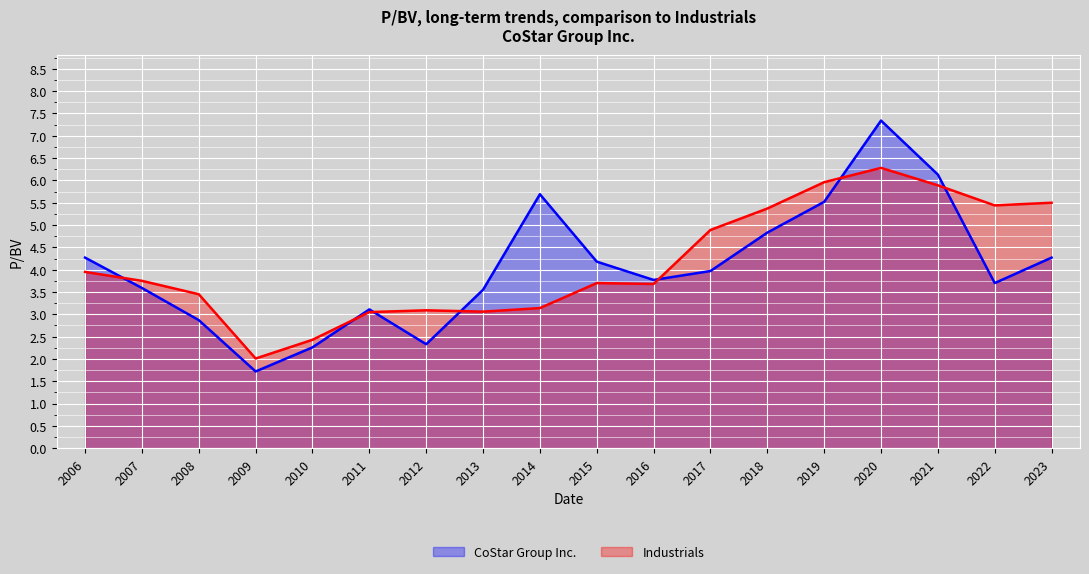

True or false: Industrials has more than 0 points higher than both neighbors.

True